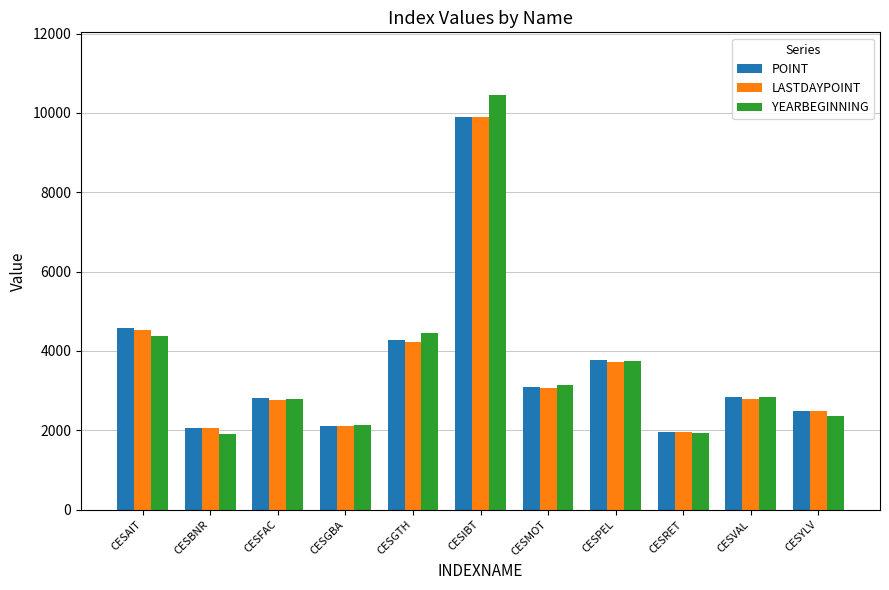

At which label is POINT closest to 5919?

CESAIT